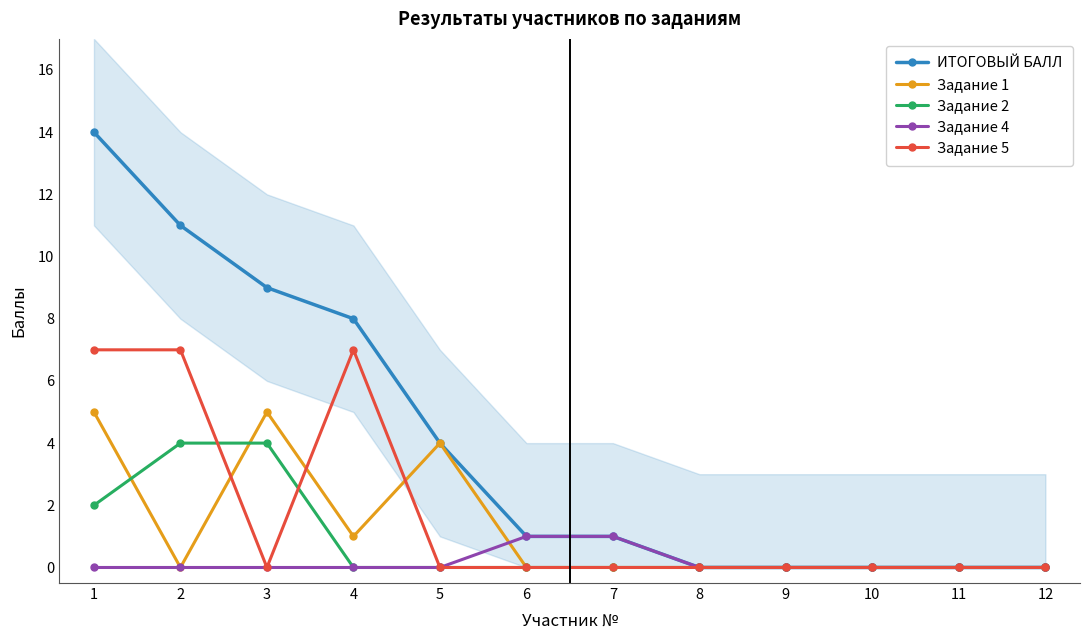

How many data points does each series have?

12